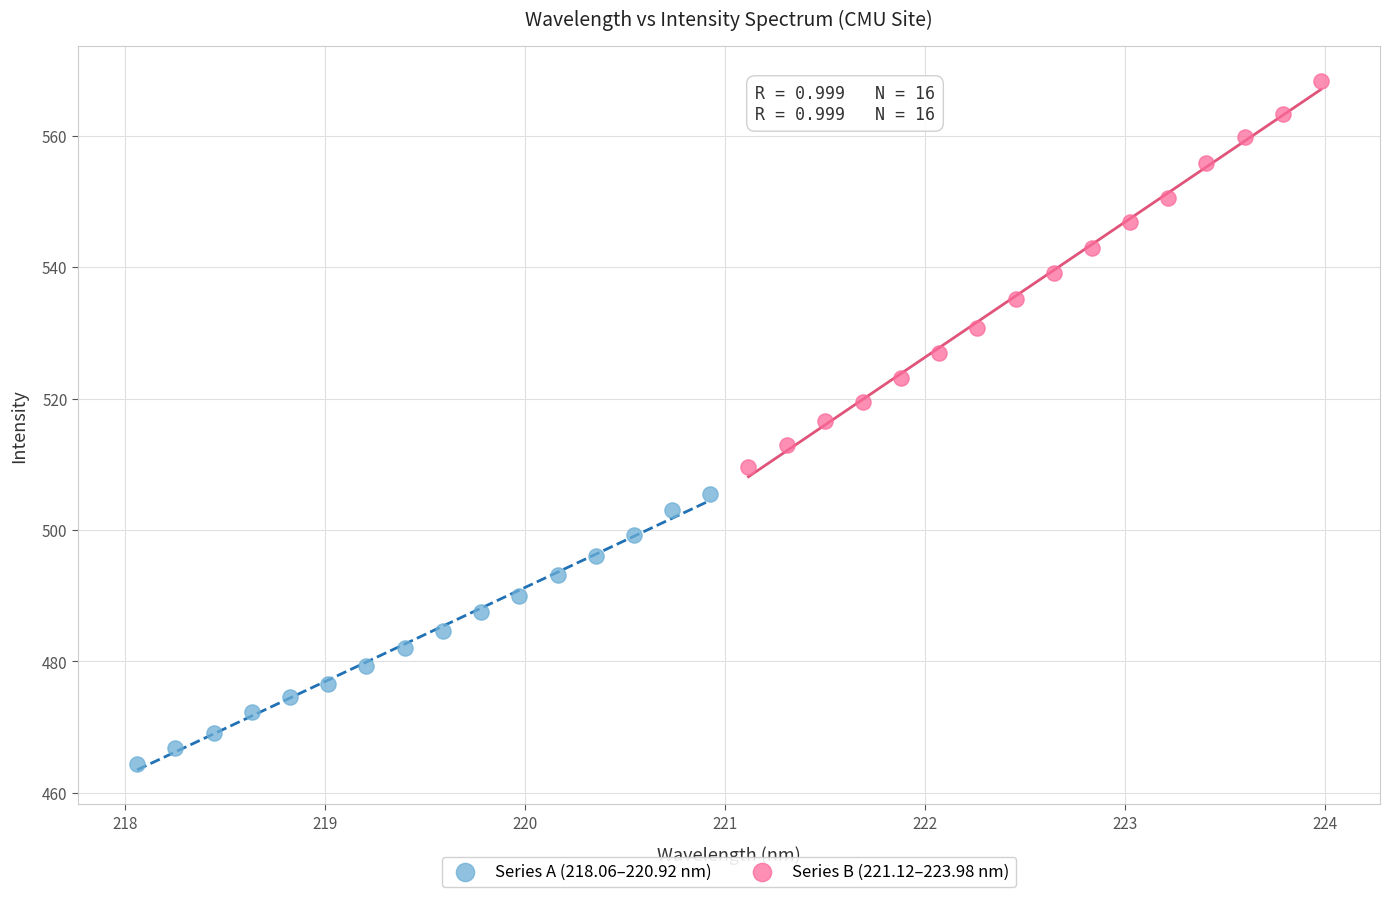

Which series reaches the maximum Y coordinate?

Series B (221.12–223.98 nm)